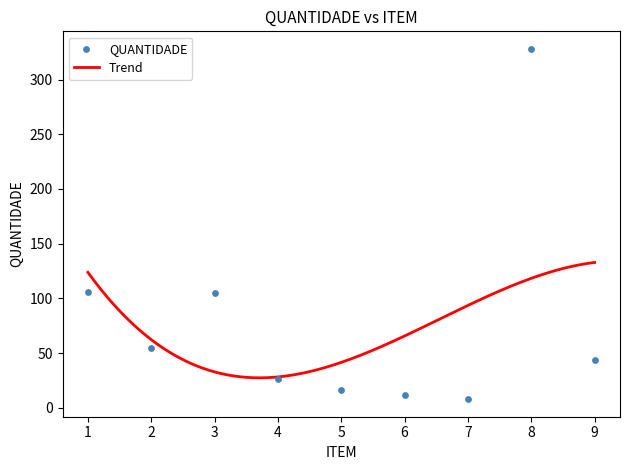

Approximately how many times larger is the value at 3 compared to 9?

2.4